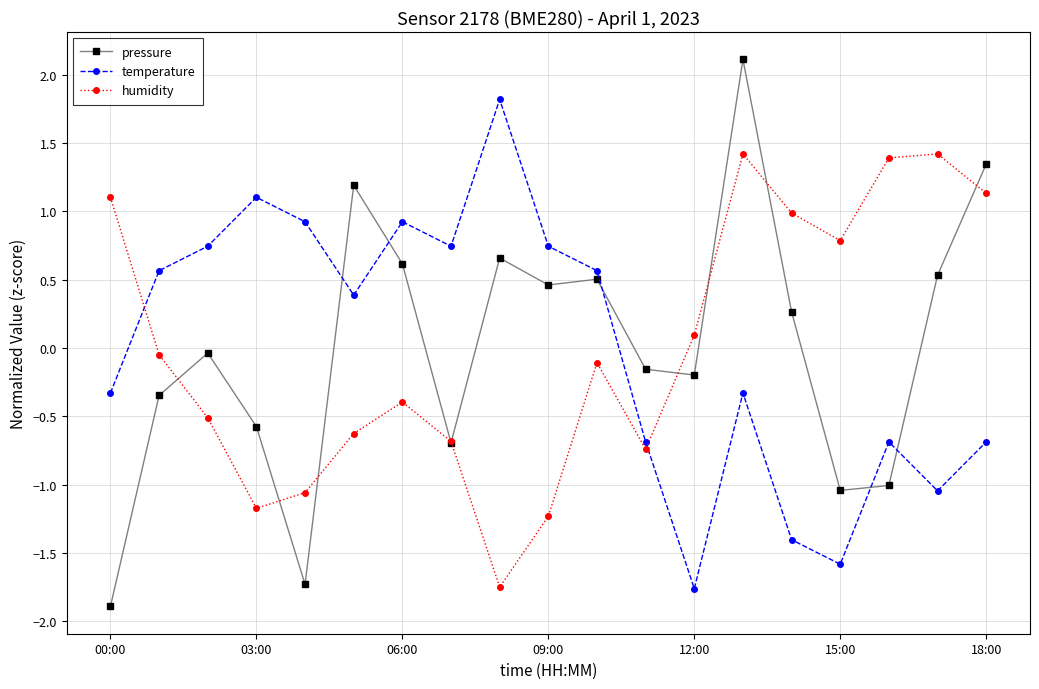

After their last crossing, which series has the higher values: temperature or humidity?

humidity